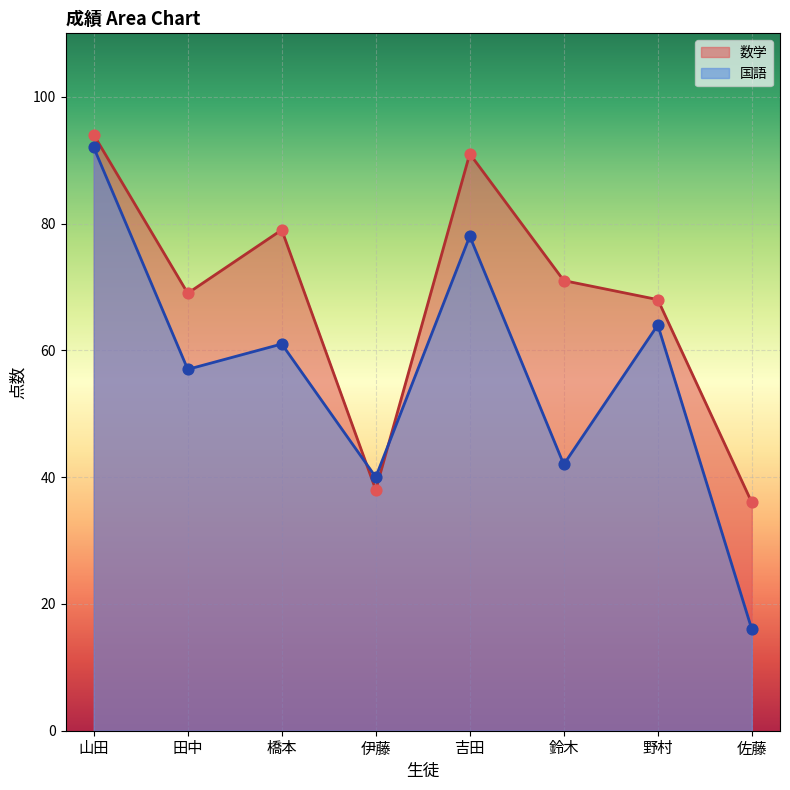

Which series has the largest Y range (max minus min)?

国語